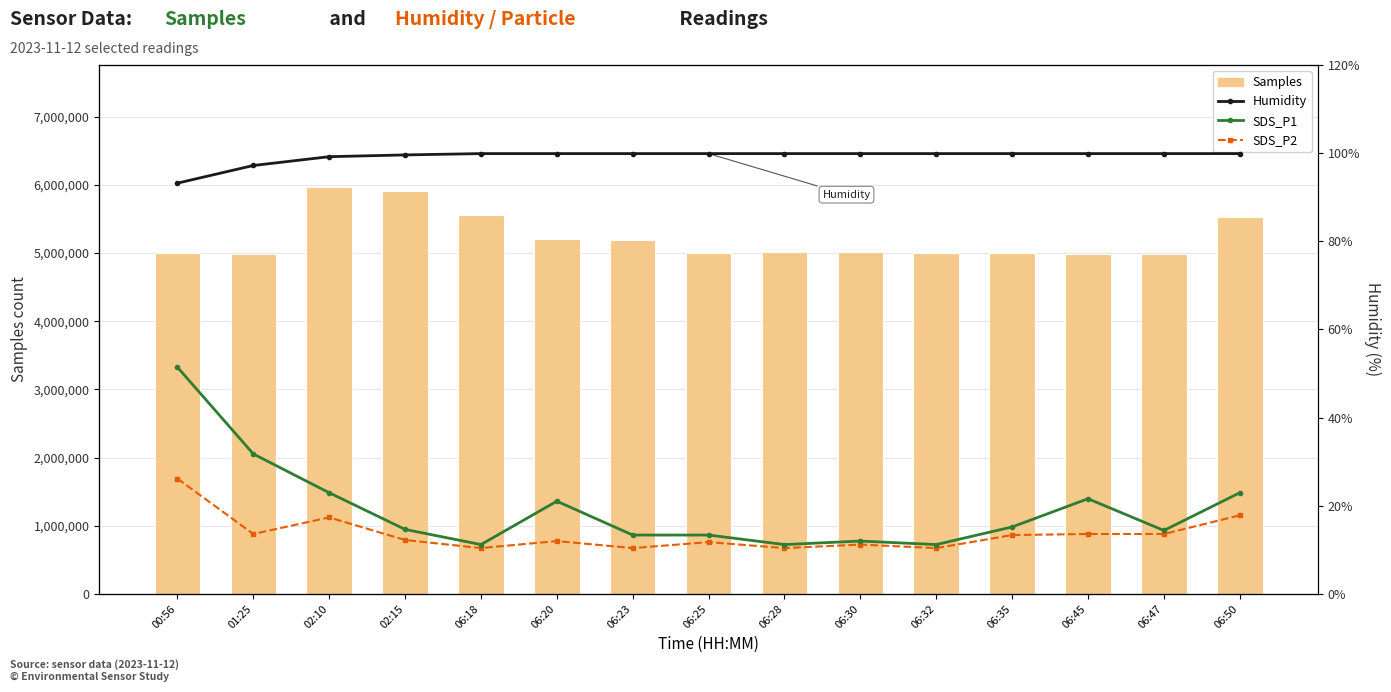

Is the value of Samples at 06:45 greater than the value of Humidity at 01:25?

Yes